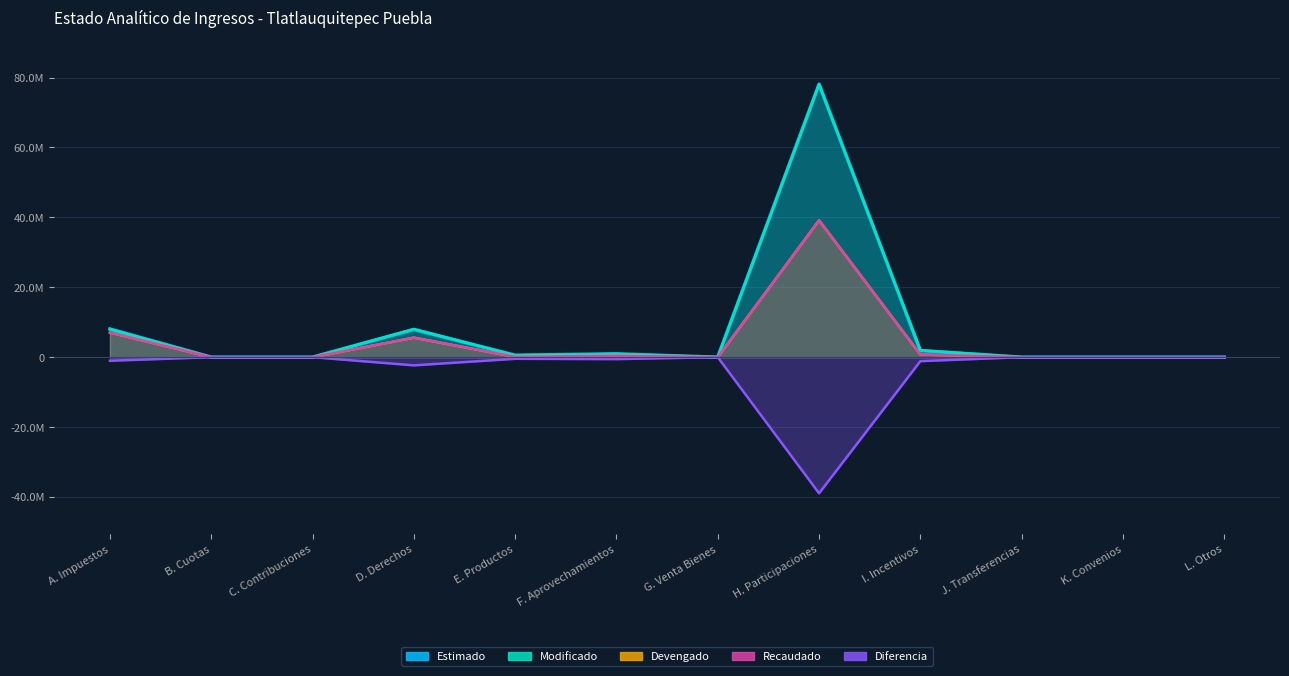

True or false: Modificado and Recaudado cross at least once.

False